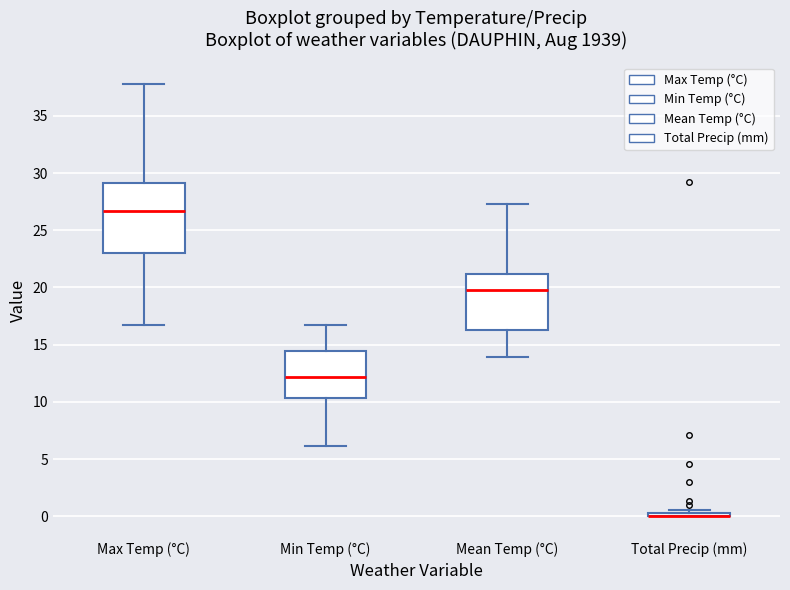

Comparing the boxes themselves (not the whiskers), which one is the tallest?

Max Temp (°C)